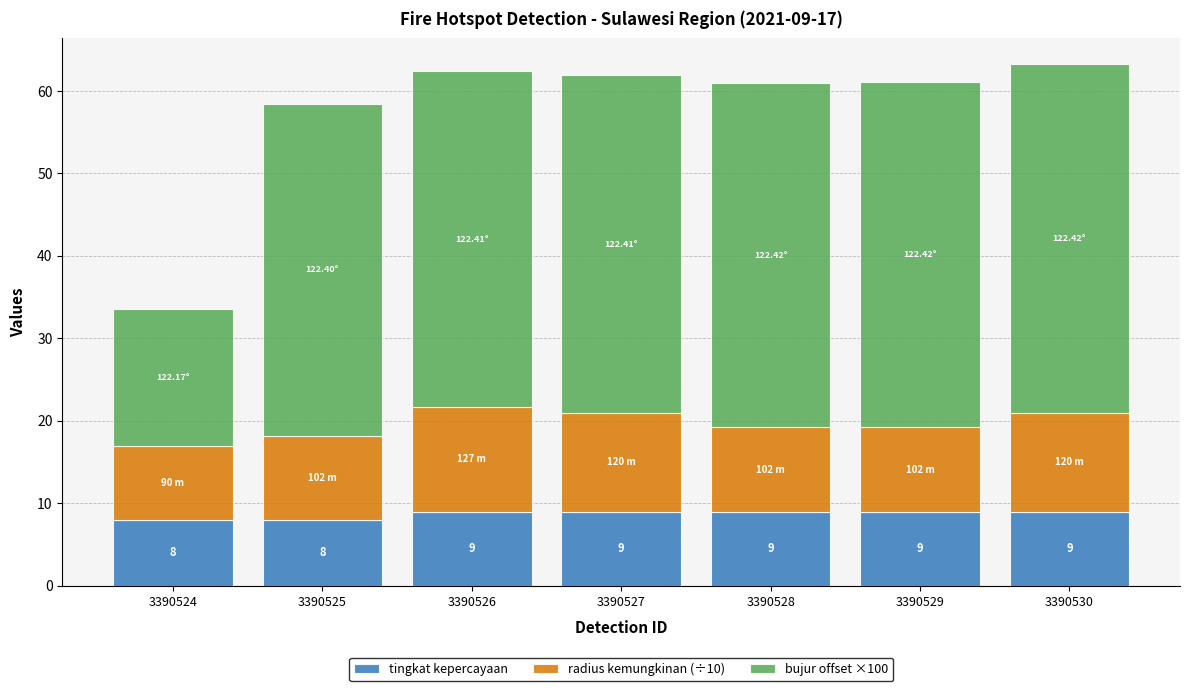

What is the sum of all tingkat kepercayaan values?

61.0